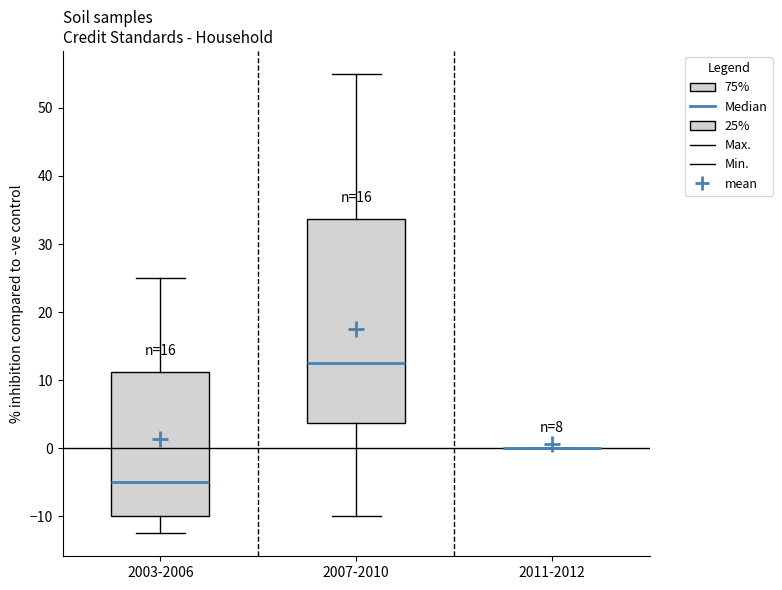

Where is the lower edge of the box for 2007-2010 on the y-axis? The values are not printed on the chart, so give them approximately, as read against the axis.

4